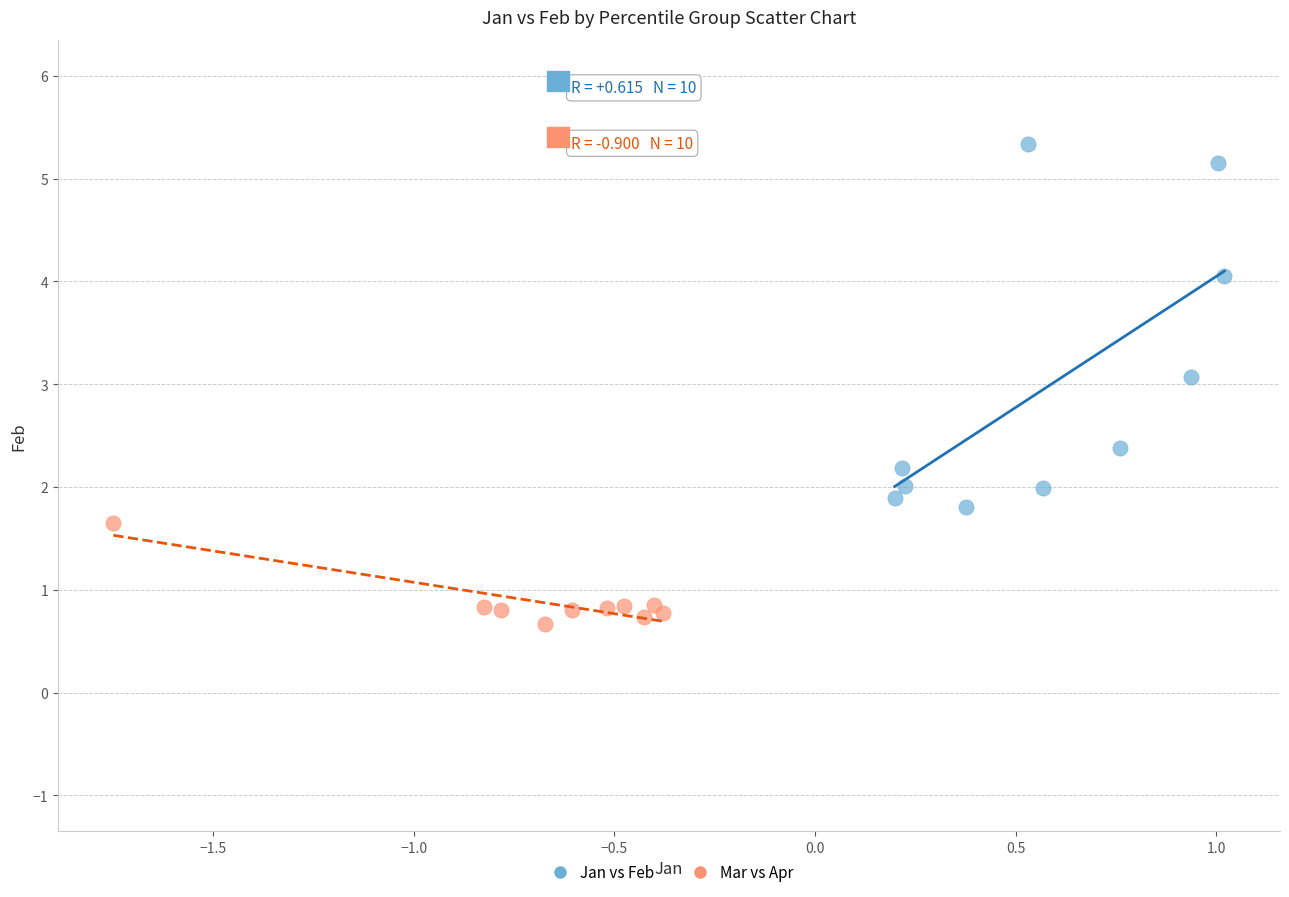

Which series contains the highest Y value?

Jan vs Feb